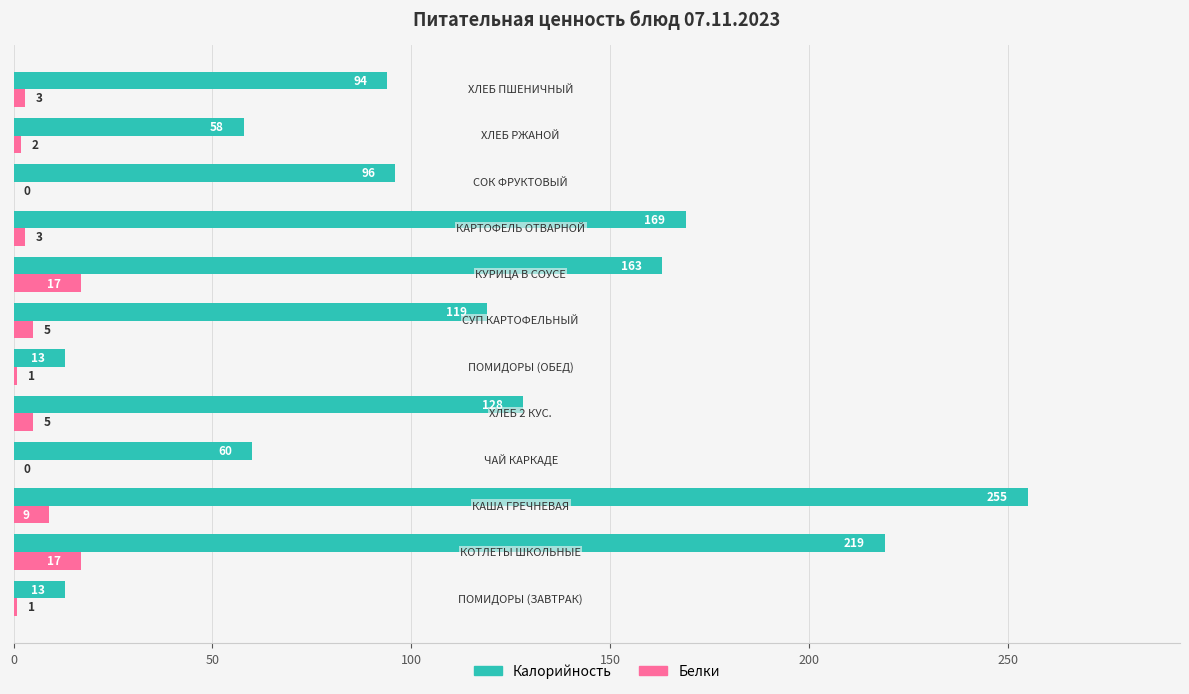

What is the greatest value displayed?

255